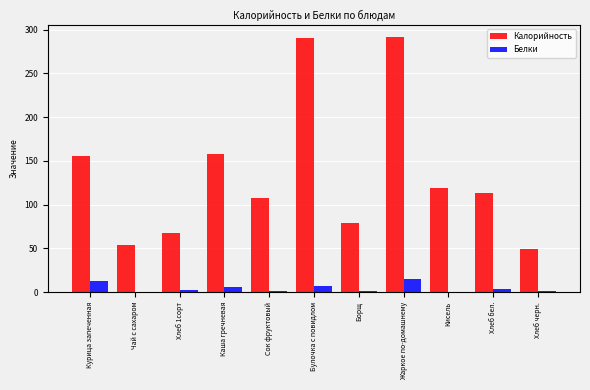

Are the bars horizontal?

No